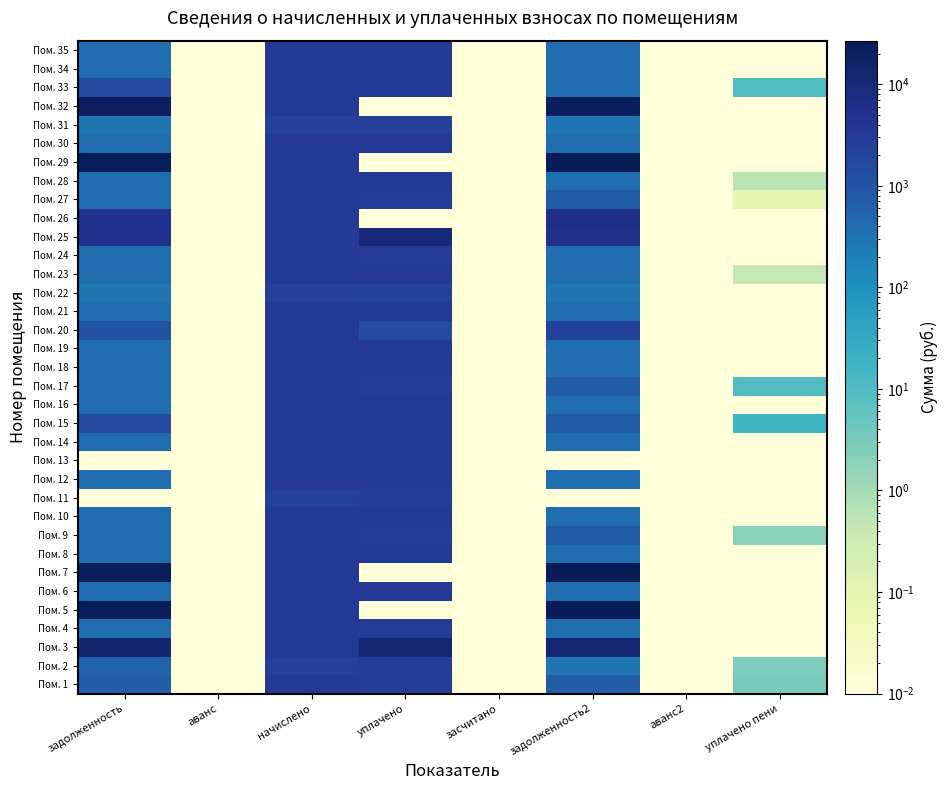

Between уплачено пени and уплачено, which is larger?

уплачено